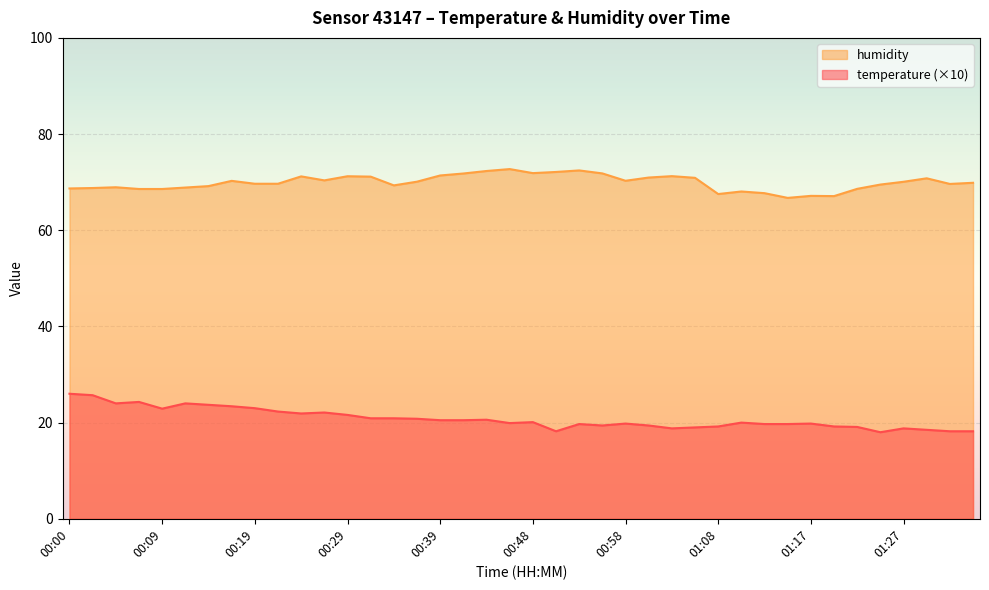

What is the value of the humidity point at the 18th from the left?

71.8